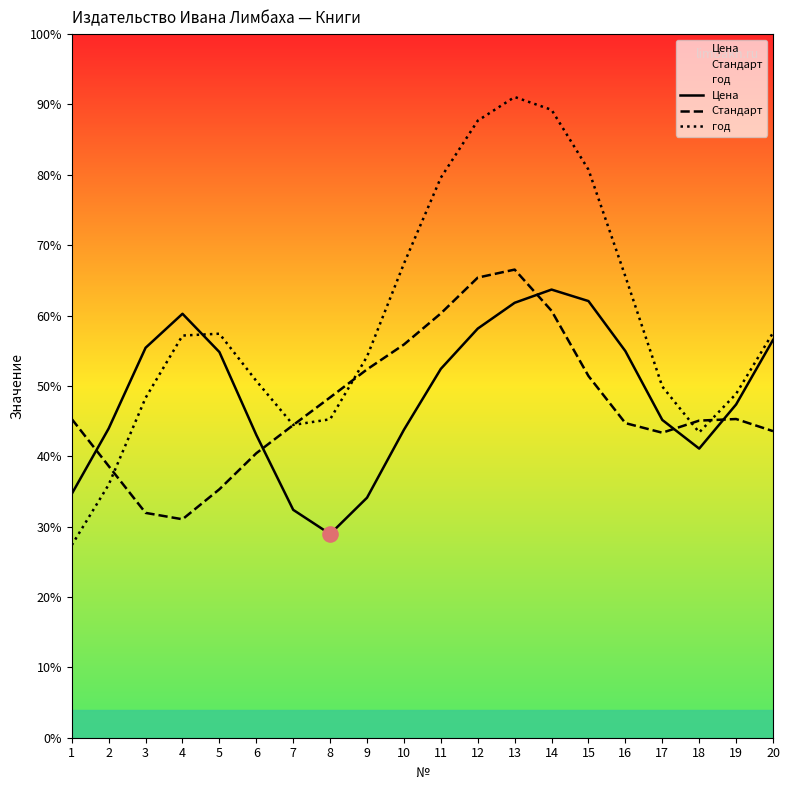

Which series has the largest total across all categories?

год